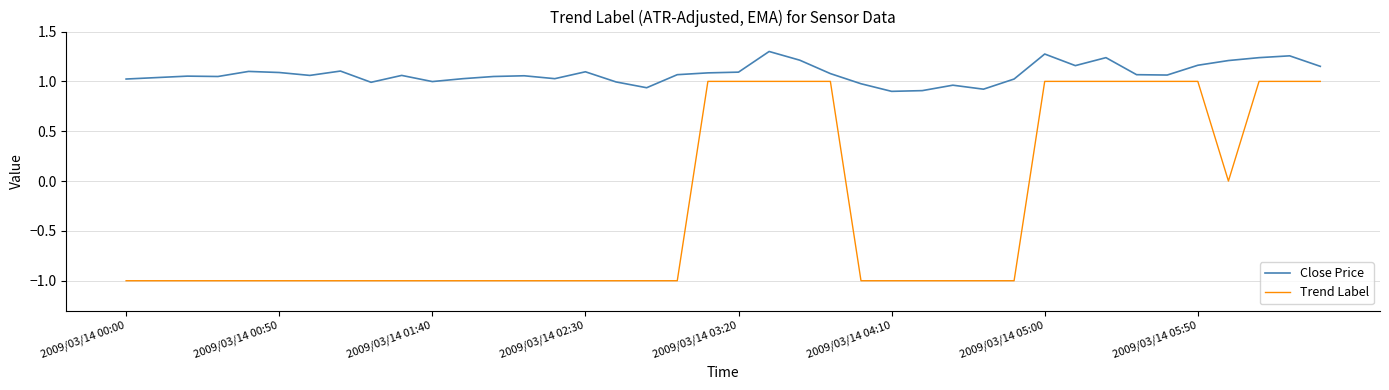

What is the lowest value of the Trend Label series?

-1.0